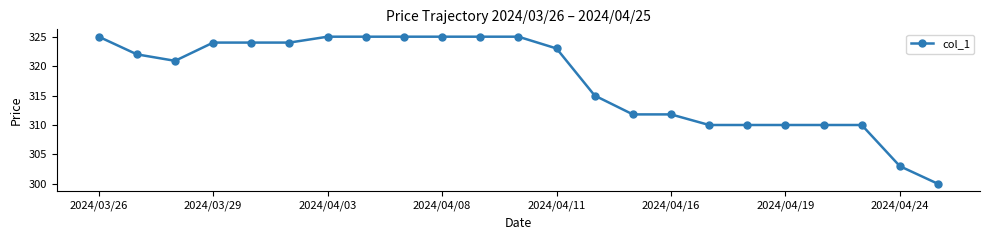

What is the sum of all values?

7304.5